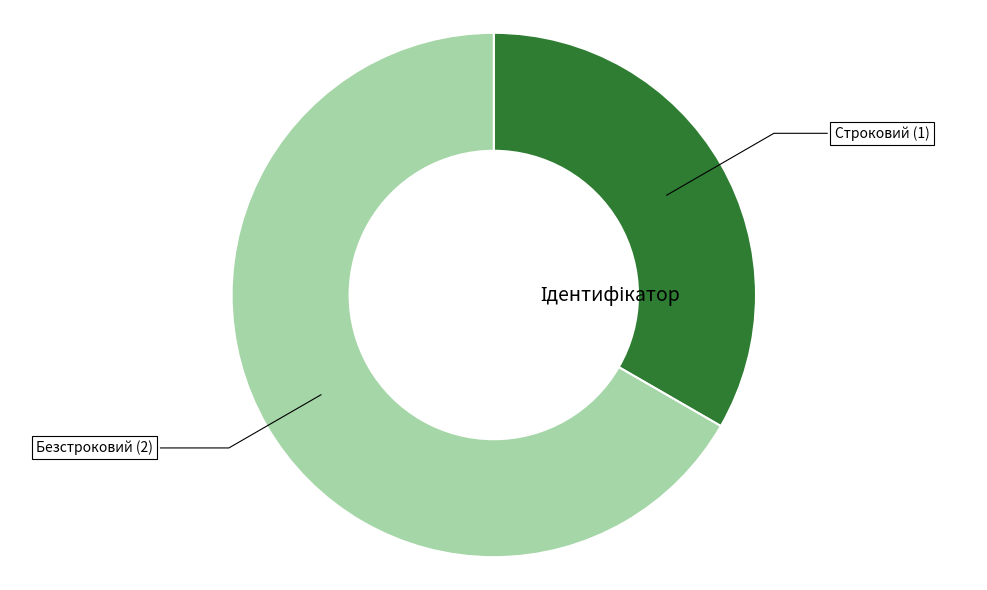

Does any single category account for the majority?

Yes